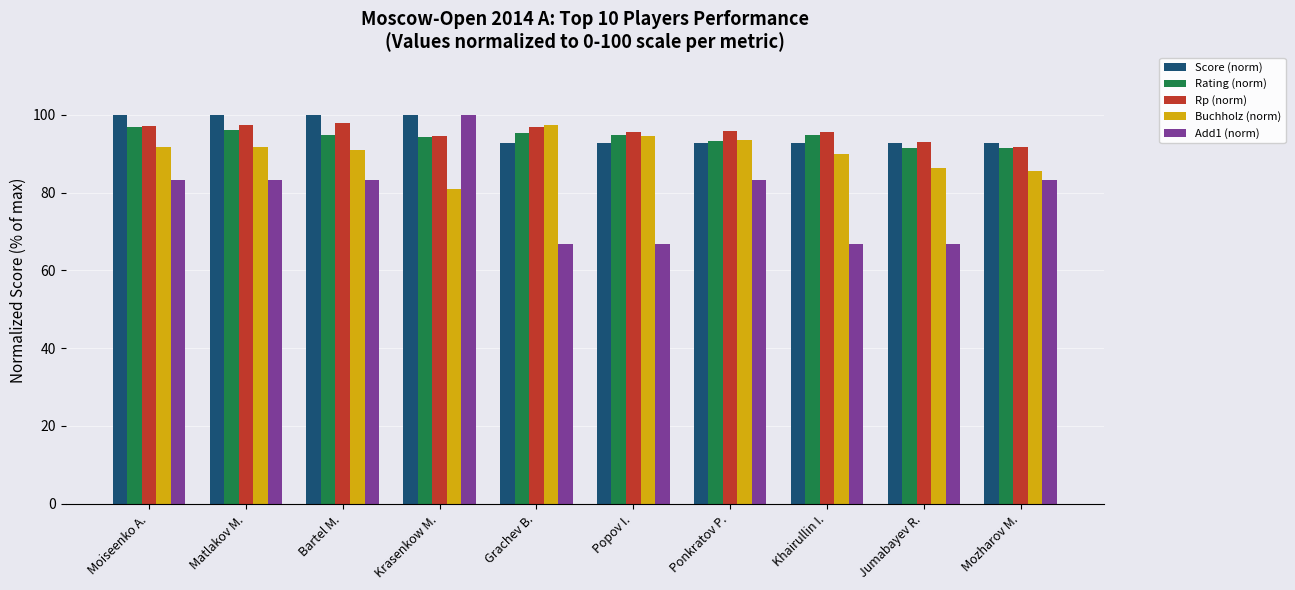

What is the label of the 1st bar from the right?

Mozharov M.